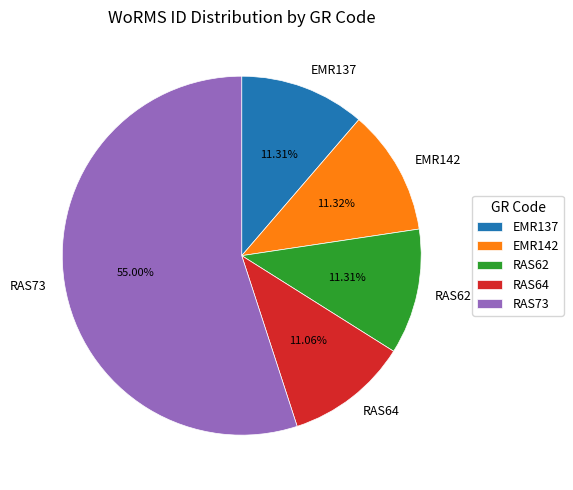

To the nearest percent, what portion does RAS62 represent?

11%